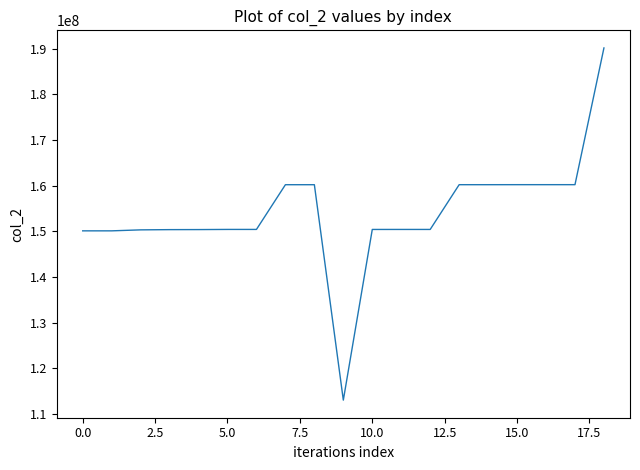

What is the minimum value shown in the chart?

113044350